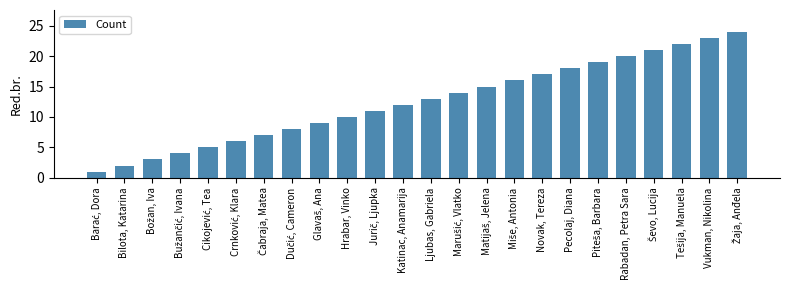

How many bars are there in total?

24